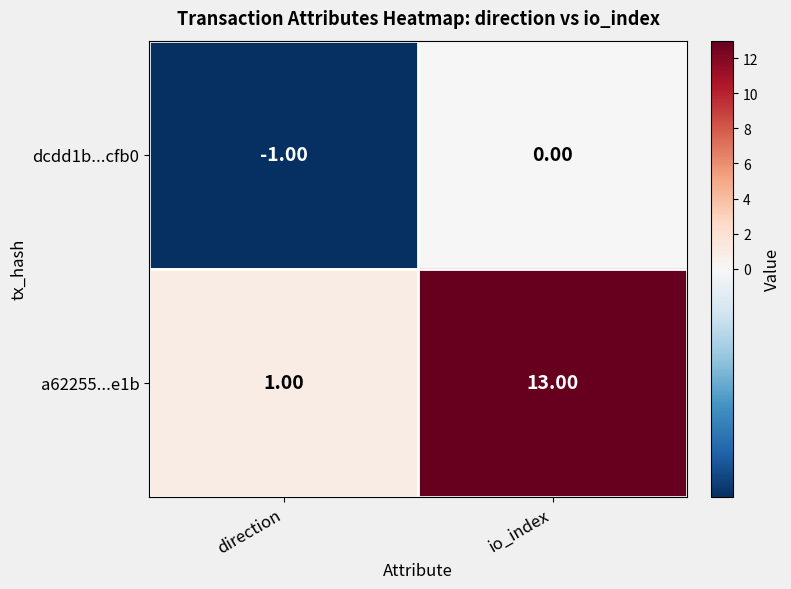

Which label corresponds to the largest value in the chart?

io_index